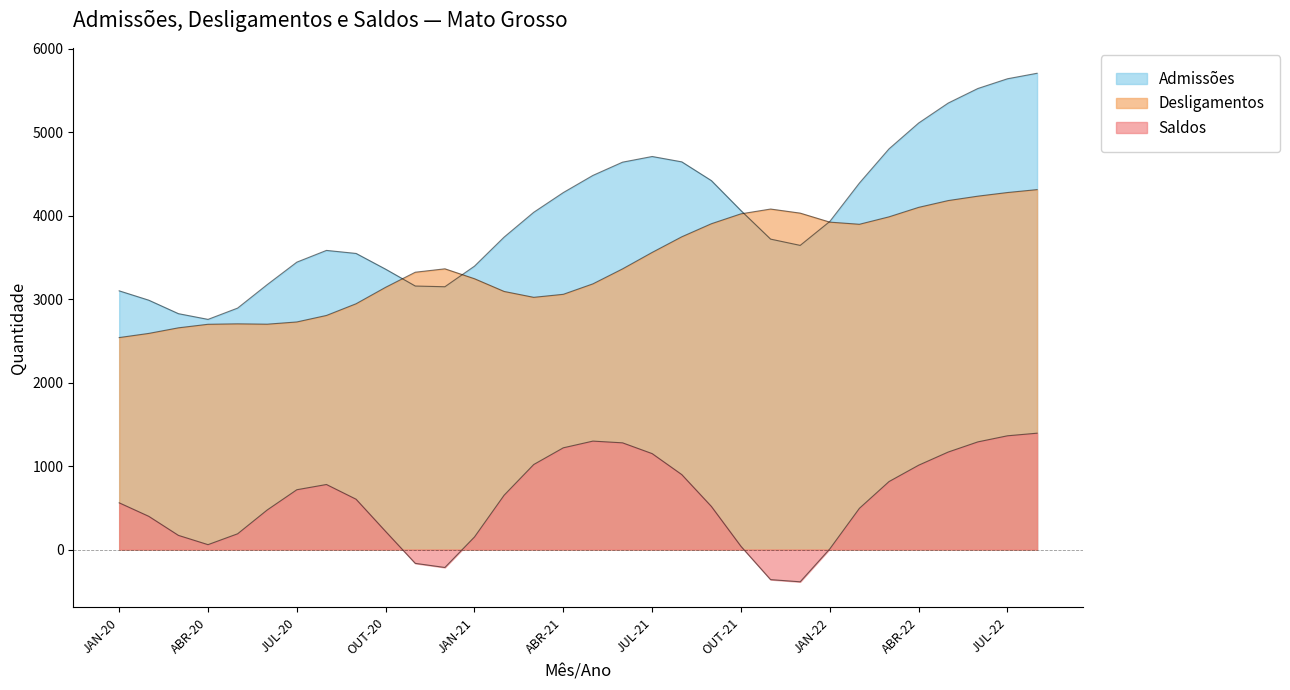

Does the chart have visible grid lines?

No